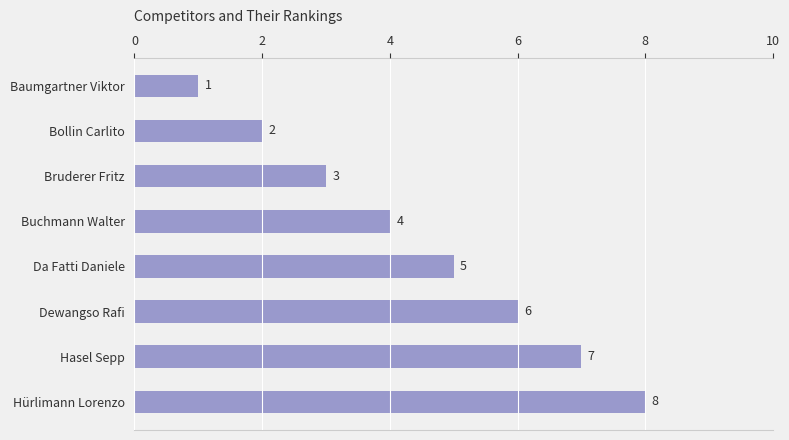

Which label corresponds to the largest value in the chart?

Hürlimann Lorenzo